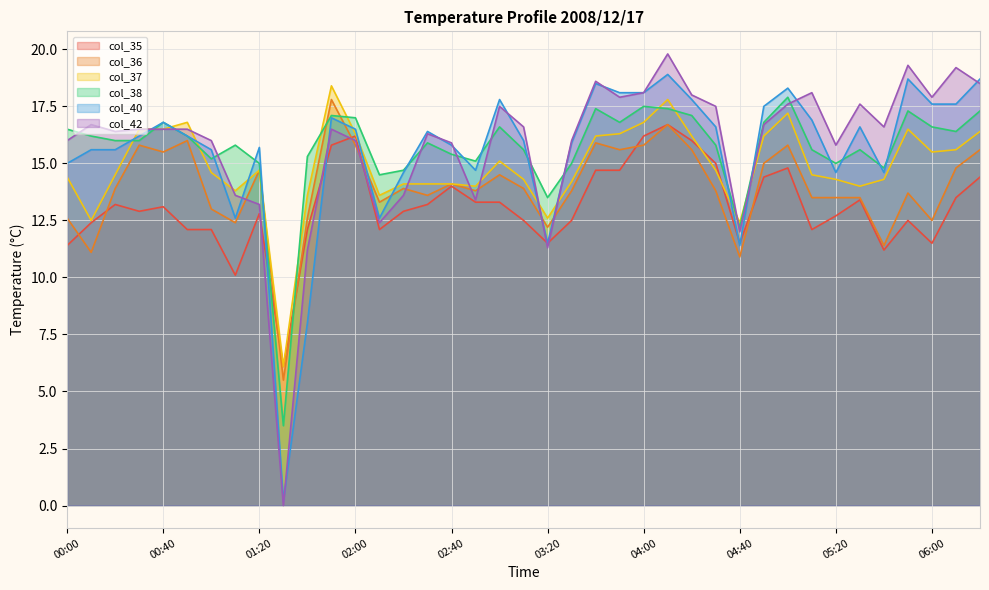

Reading left to right, extract all data points from this chart.

col_35: 11.4	12.4	13.2	12.9	13.1	12.1	12.1	10.1	12.8	6.1	12.1	15.8	16.2	12.1	12.9	13.2	14.0	13.3	13.3	12.5	11.5	12.5	14.7	14.7	16.2	16.7	16.0	15.0	11.5	14.4	14.8	12.1	12.7	13.4	11.2	12.5	11.5	13.5	14.4
col_36: 12.6	11.1	13.9	15.8	15.5	16.0	13.0	12.4	14.7	5.5	12.6	17.8	15.8	13.3	13.9	13.6	14.1	13.8	14.5	13.9	12.2	13.8	15.9	15.6	15.8	16.7	15.6	13.8	10.9	15.0	15.8	13.5	13.5	13.5	11.4	13.7	12.5	14.8	15.6
col_37: 14.4	12.5	14.5	16.5	16.5	16.8	14.6	13.8	14.7	6.1	13.6	18.4	16.3	13.6	14.1	14.1	14.1	14.0	15.1	14.3	12.6	14.2	16.2	16.3	16.8	17.8	16.2	14.7	12.4	16.2	17.2	14.5	14.3	14.0	14.3	16.5	15.5	15.6	16.4
col_38: 16.5	16.2	16.0	16.0	16.8	16.2	15.2	15.8	15.0	3.5	15.3	17.1	17.0	14.5	14.7	15.9	15.4	15.1	16.6	15.6	13.5	15.0	17.4	16.8	17.5	17.4	17.1	15.8	12.2	16.8	17.9	15.6	15.0	15.6	14.8	17.3	16.6	16.4	17.3
col_40: 15.0	15.6	15.6	16.2	16.8	16.2	15.6	12.6	15.7	0.2	8.0	17.0	16.5	12.6	14.6	16.4	15.8	14.7	17.8	16.0	11.5	15.9	18.5	18.1	18.1	18.9	17.8	16.6	11.4	17.5	18.3	16.9	14.6	16.6	14.6	18.7	17.6	17.6	18.7
col_42: 16.0	16.7	16.4	16.5	16.5	16.5	16.0	13.6	13.2	-0.0	11.2	16.5	16.0	12.4	13.6	16.3	15.9	13.4	17.5	16.6	11.3	16.0	18.6	17.9	18.1	19.8	18.0	17.5	12.0	16.7	17.6	18.1	15.8	17.6	16.6	19.3	17.9	19.2	18.5